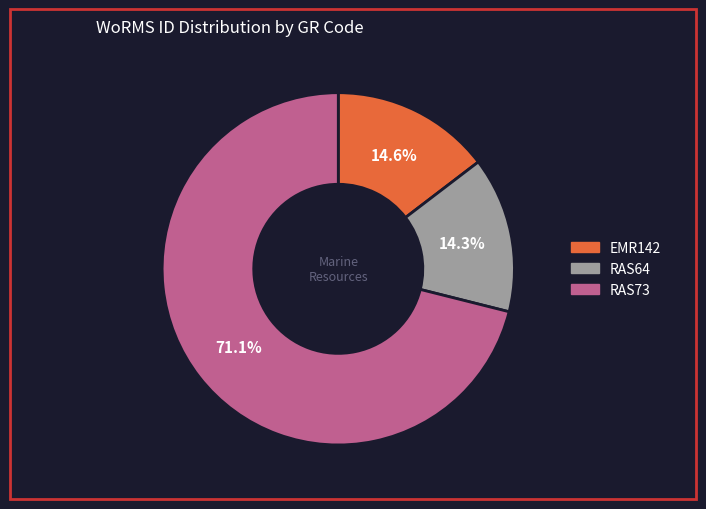

True or false: RAS73 accounts for 71% of the total.

True